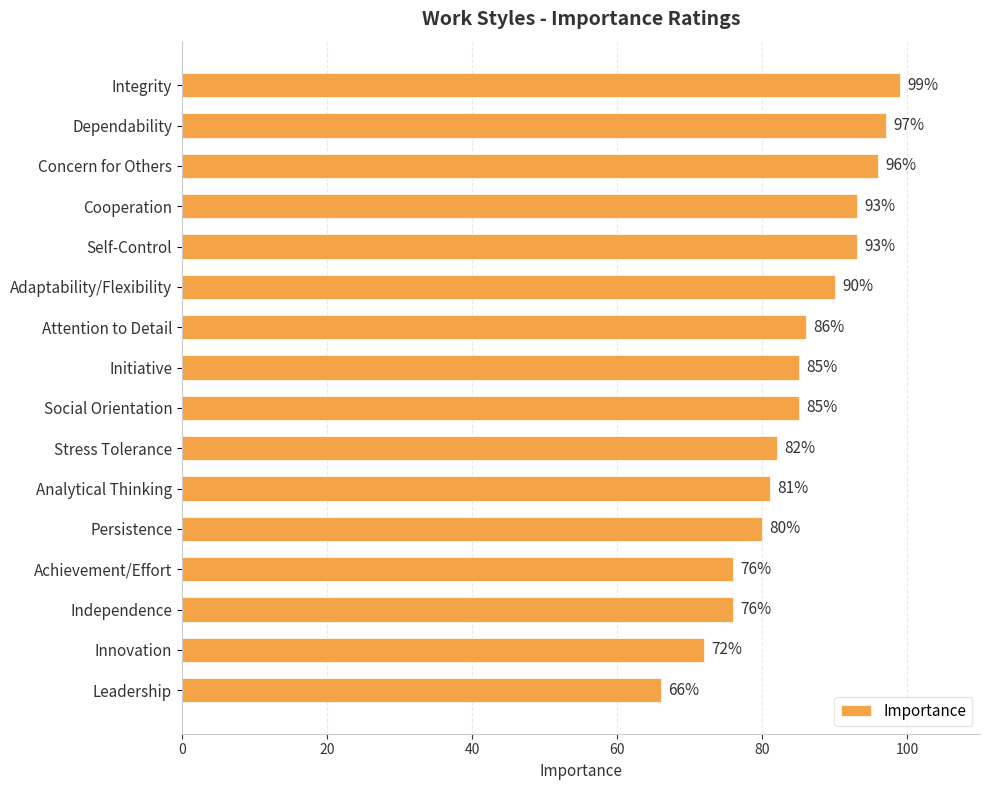

What is the label of the 5th bar from the bottom?

Persistence